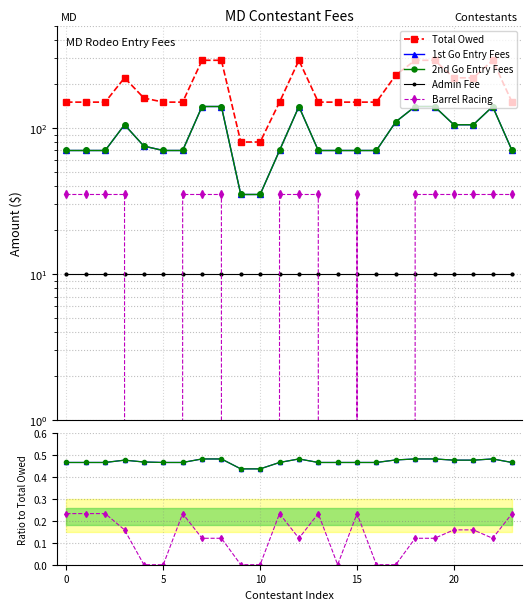

How many categories are shown in the chart?

24